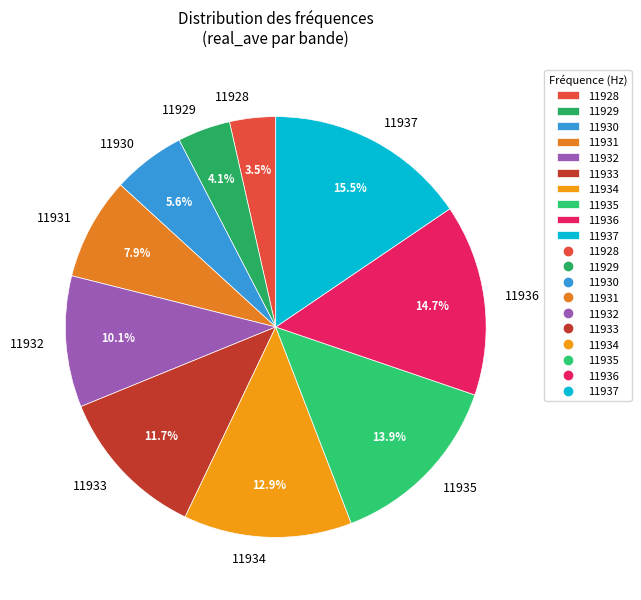

What is the largest slice in the pie chart?

11937